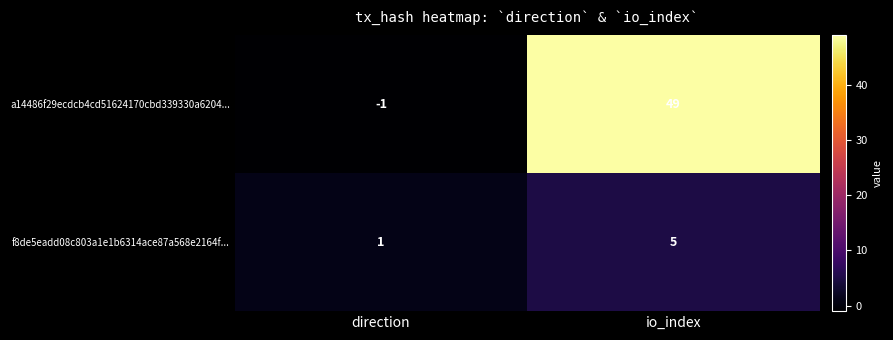

What is the difference between the highest and lowest values at direction?

2